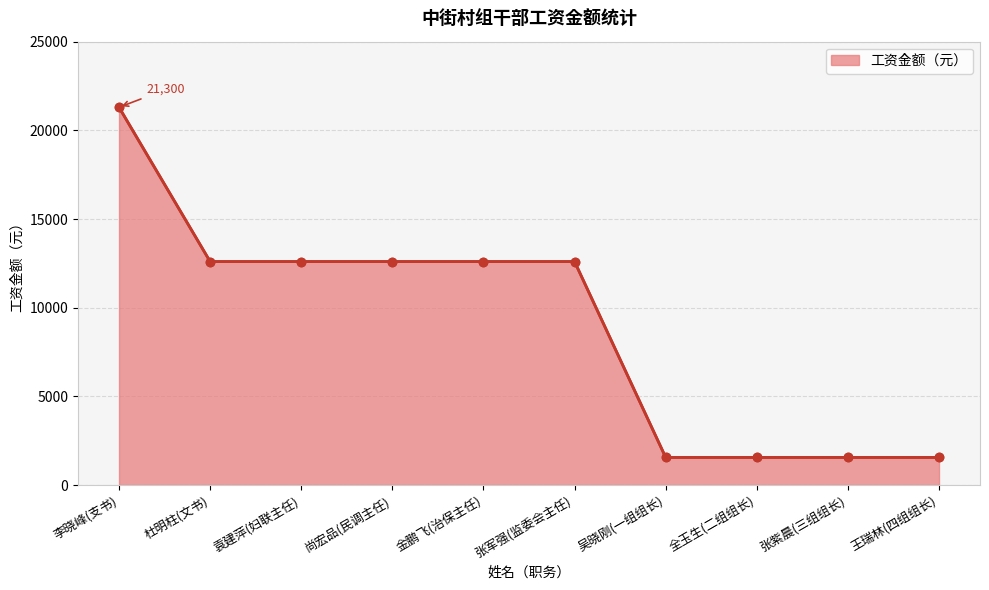

Is it true that the value at 金鹏飞(治保主任) is 12600?

True